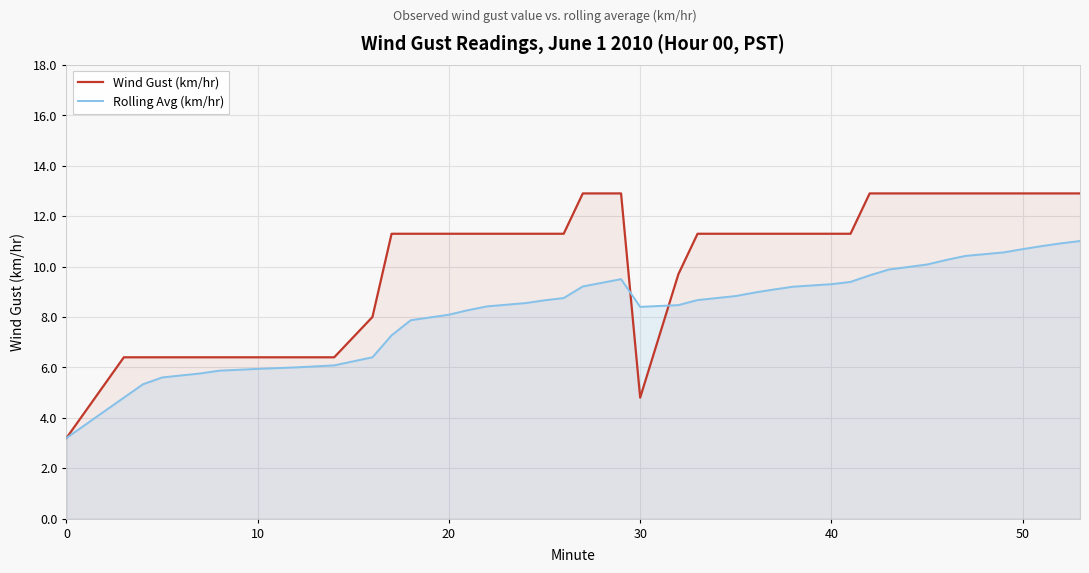

True or false: Wind Gust (km/hr) and Rolling Avg (km/hr) cross at least once.

True